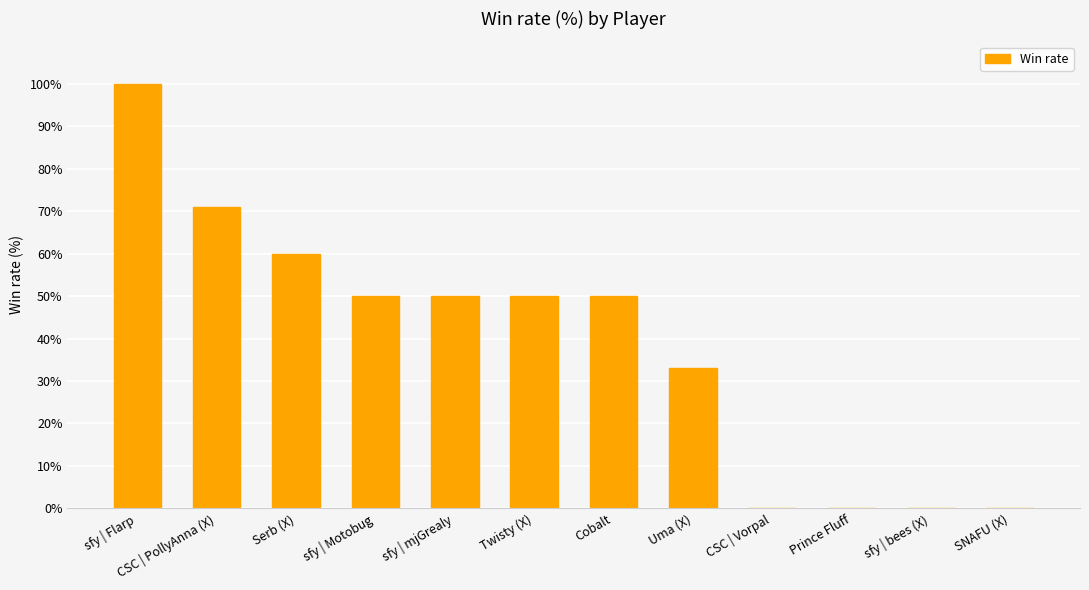

Between sfy | Flarp and CSC | PollyAnna (X), which is larger?

sfy | Flarp